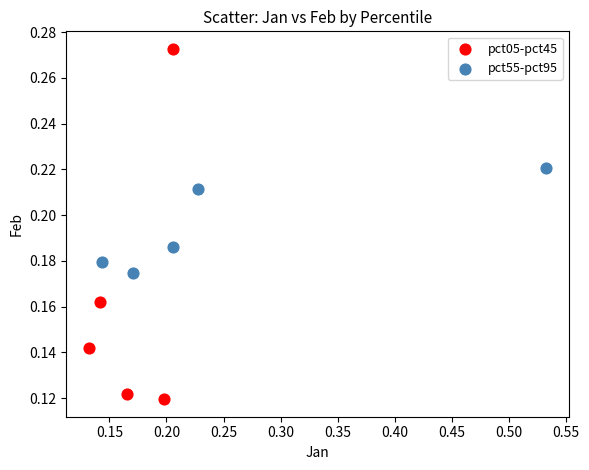

Which series has the widest spread of Y values?

pct05-pct45